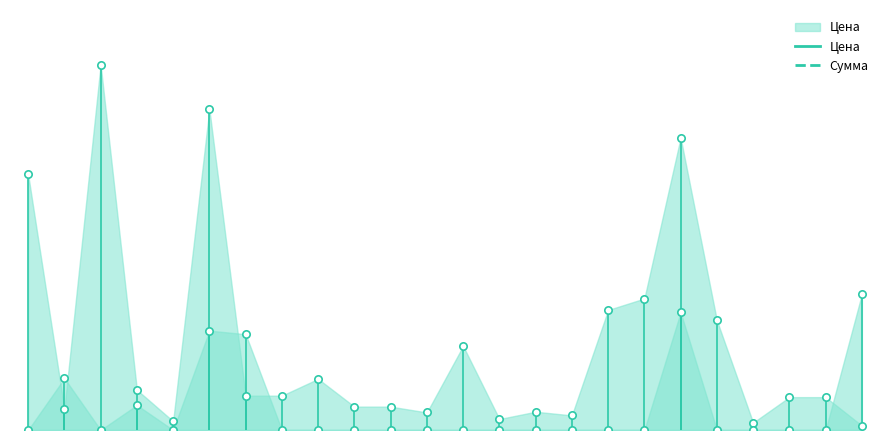

Which series has the largest total across all categories?

Цена